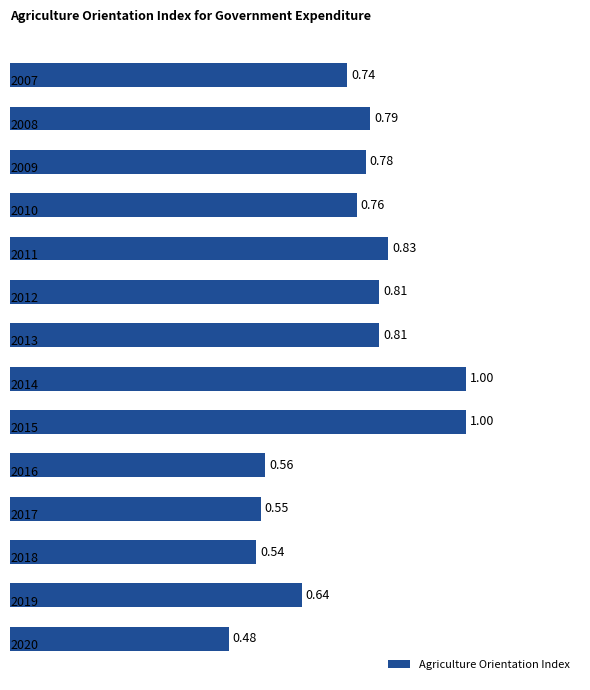

Where is the data nearest to the value 0?

13